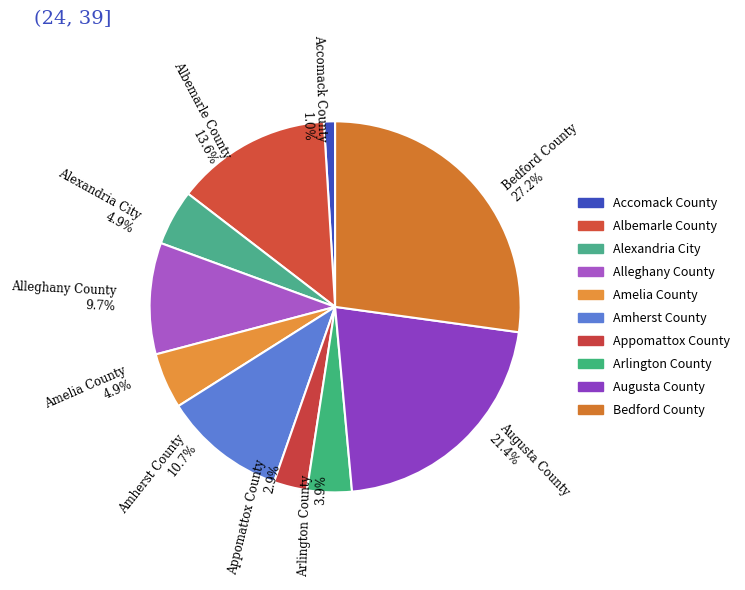

What is the ratio of the value at Bedford County to the value at Amherst County?

2.5